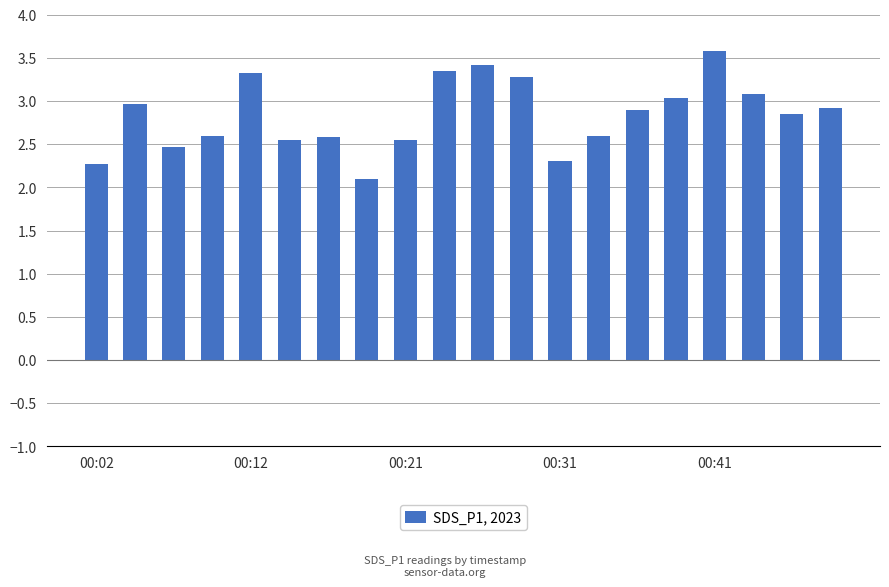

What is the average value?

2.8